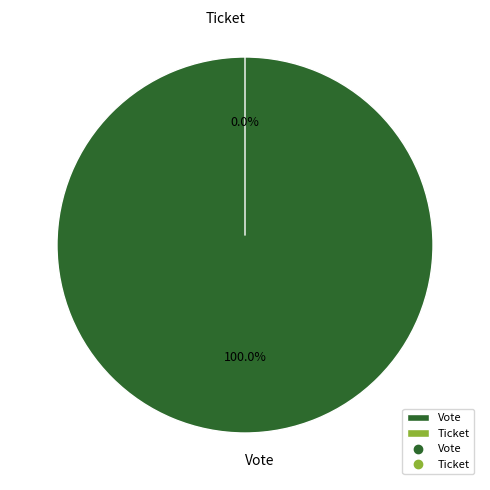

Is the sum of Ticket and Vote greater than half?

Yes